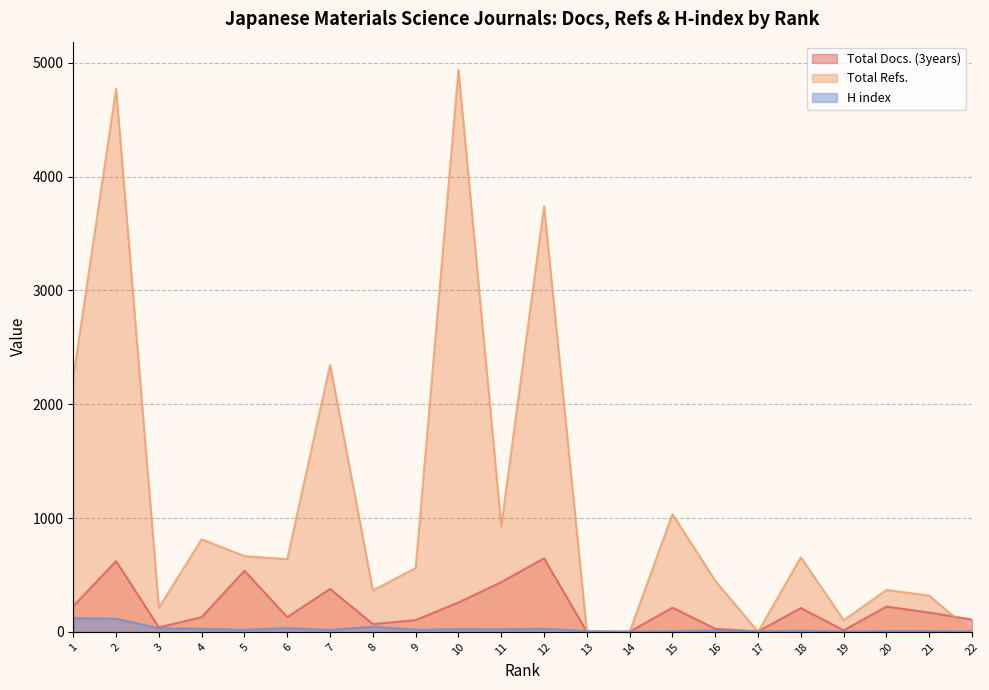

How many categories are shown in the chart?

22